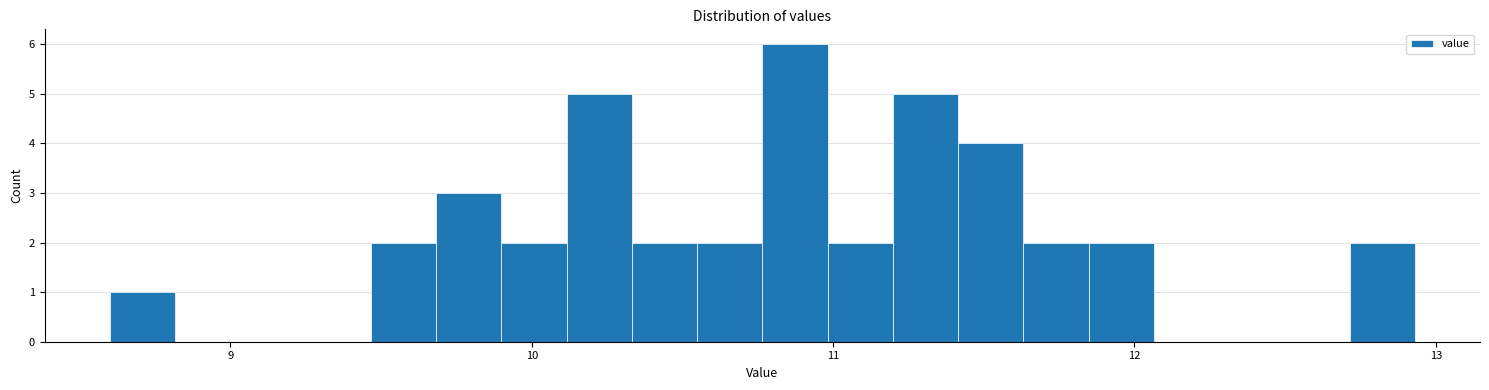

Read against the x-axis, roughly where is the centre of the tallest bar?

10.9